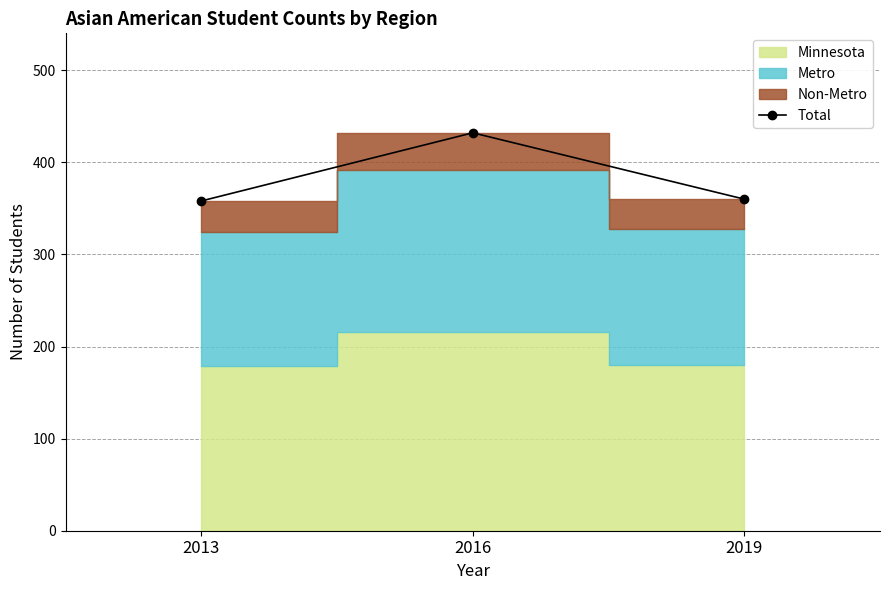

Does the chart have visible grid lines?

Yes